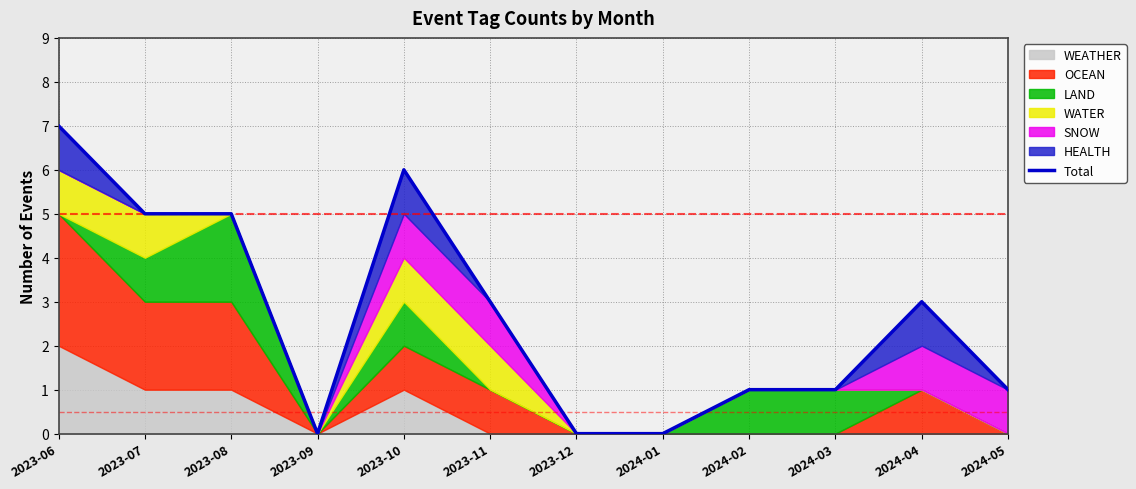

What is the label of the 9th point from the left?

2024-02